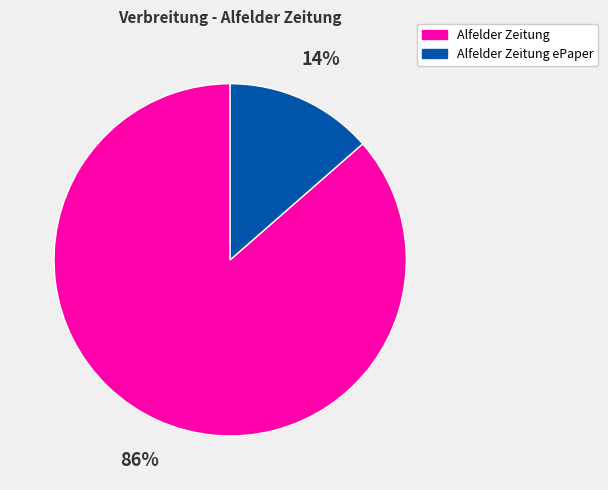

Rank the categories by value from highest to lowest.

Alfelder Zeitung, Alfelder Zeitung ePaper